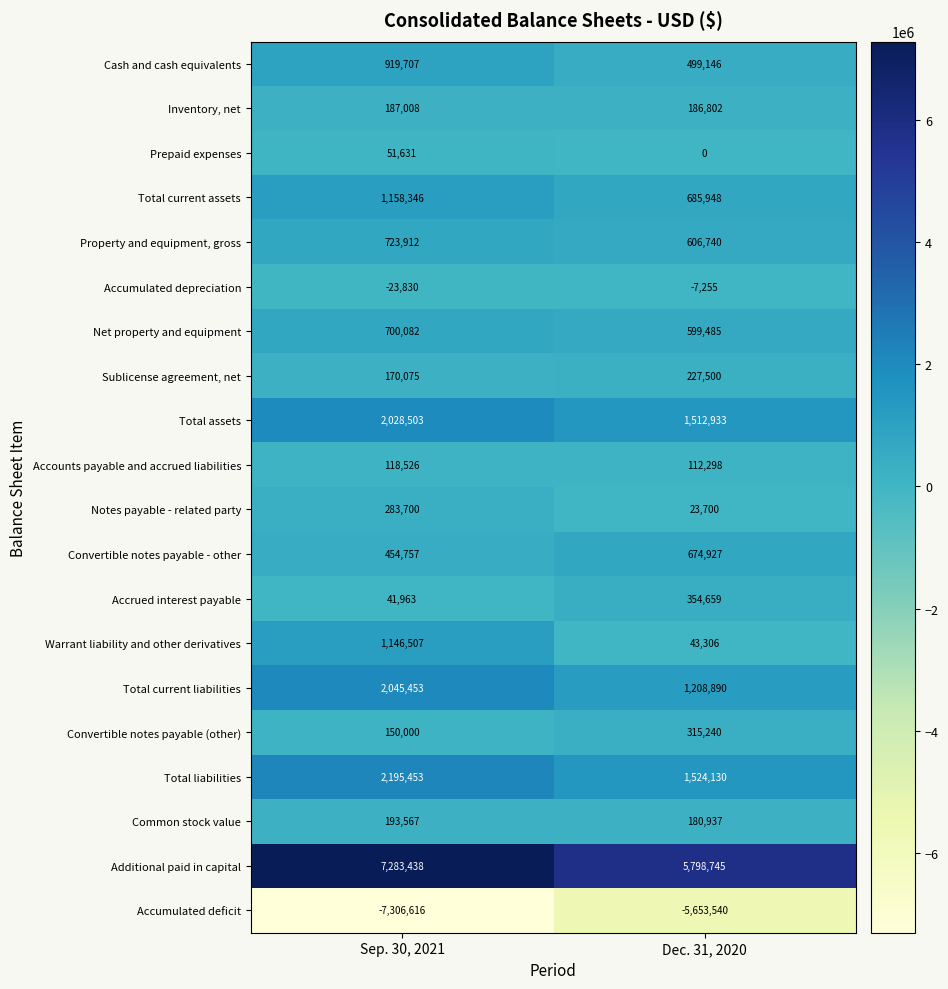

What is the difference between the maximum and minimum values in the Prepaid expenses series?

51631